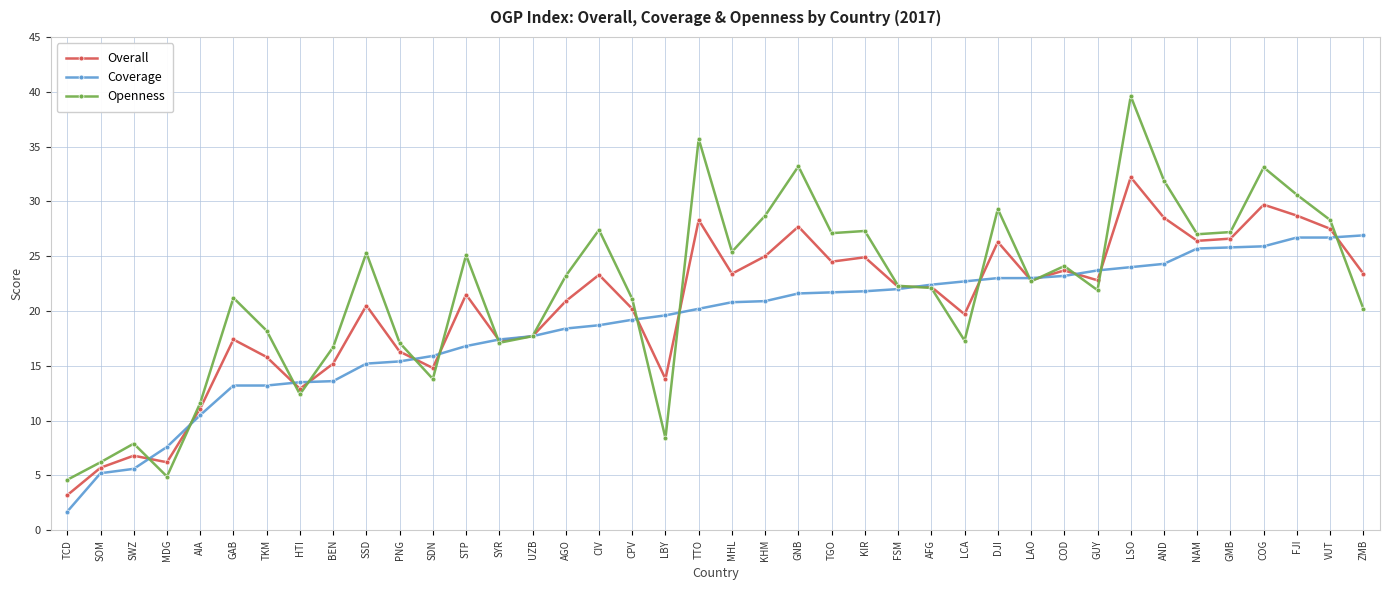

True or false: Openness has more than 1 points higher than both neighbors.

True